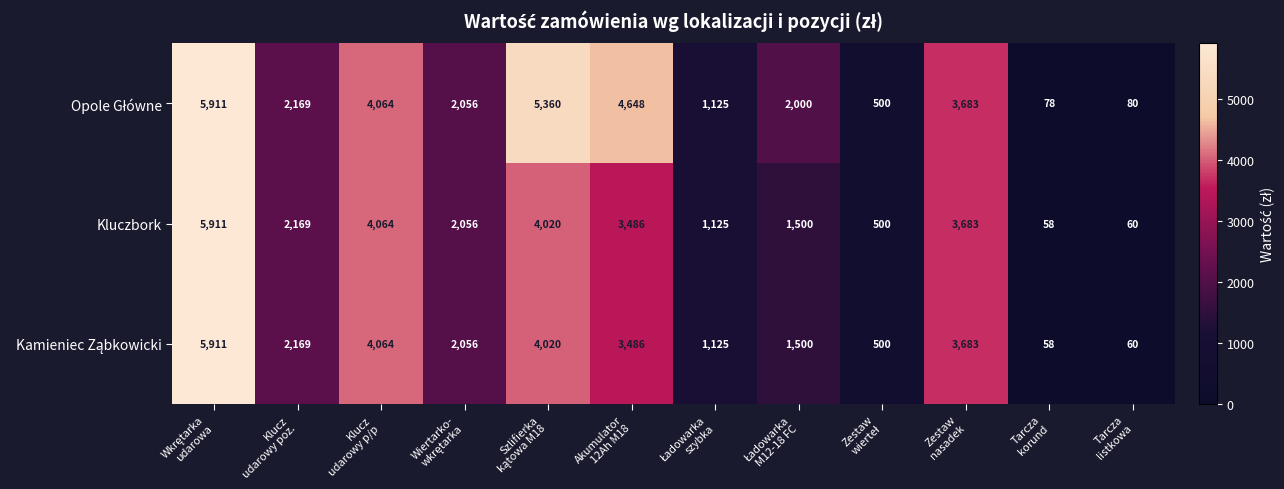

At how many categories does at least one series exceed 3293?

5